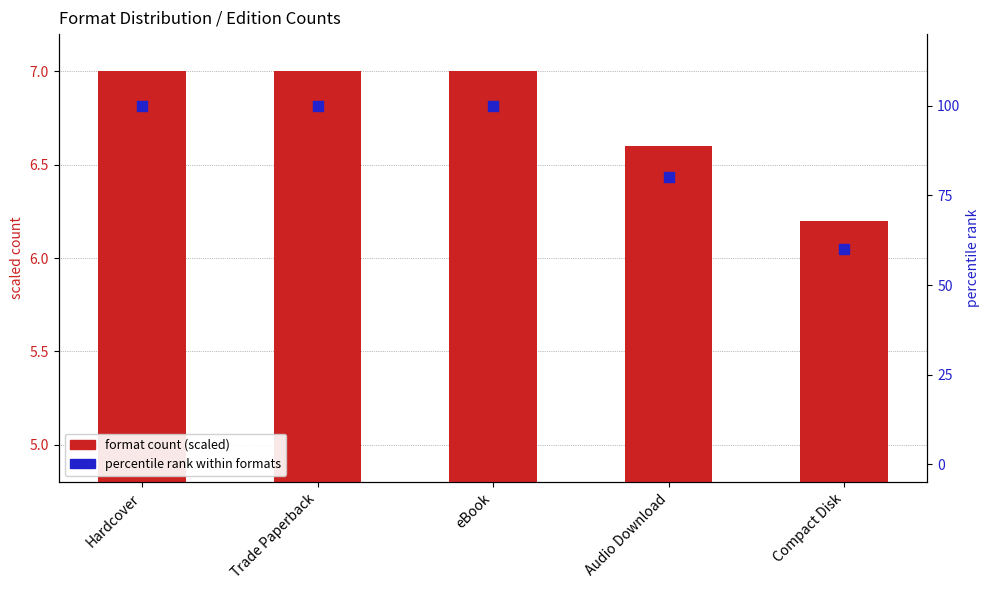

Is the value of format count (scaled) at Compact Disk greater than the value of percentile rank at Compact Disk?

No